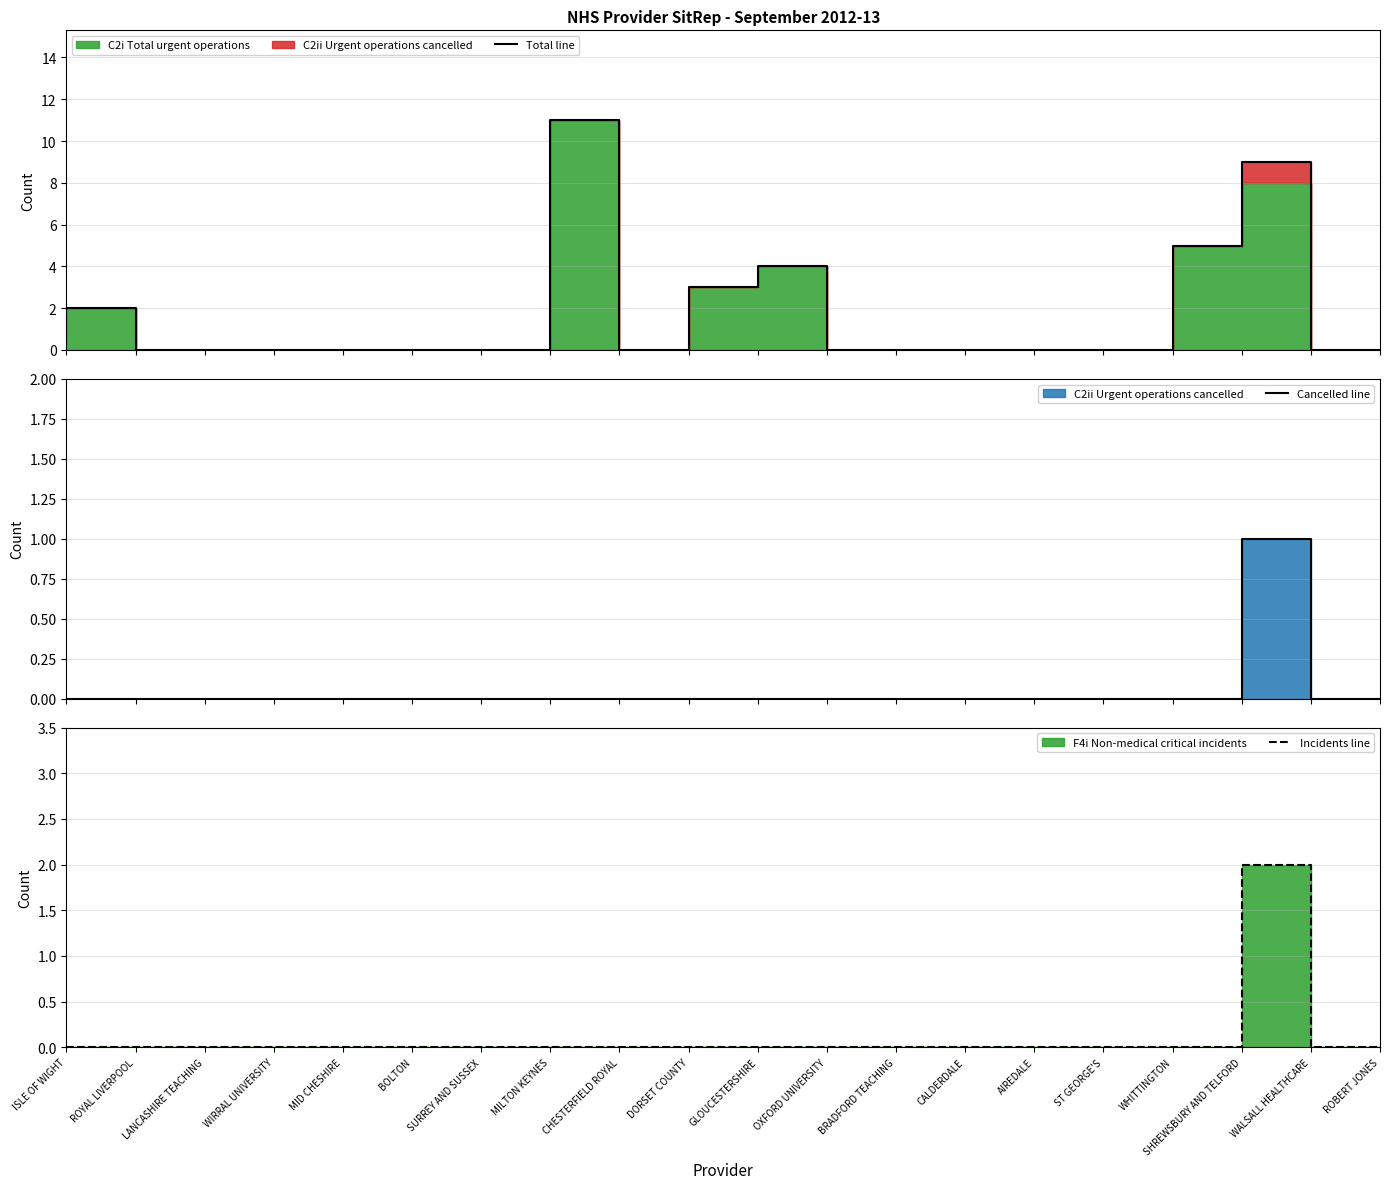

The value of Total line at WIRRAL UNIVERSITY is 0. True or false?

True